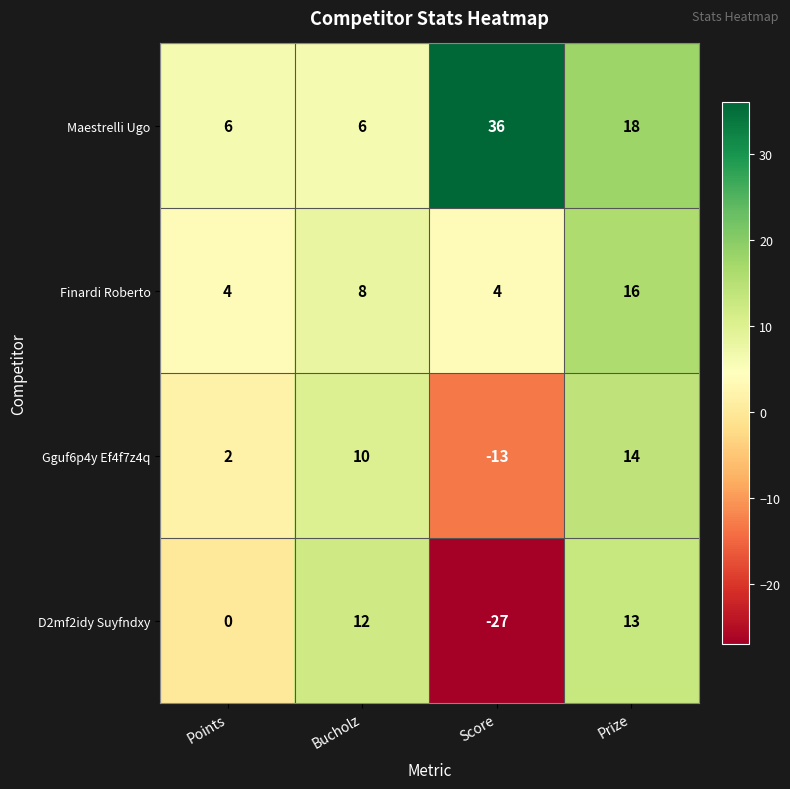

Reading right to left, transcribe all the data shown in this chart.

Maestrelli Ugo: Prize=18	Score=36	Bucholz=6	Points=6
Finardi Roberto: Prize=16	Score=4	Bucholz=8	Points=4
Gguf6p4y Ef4f7z4q: Prize=14	Score=-13	Bucholz=10	Points=2
D2mf2idy Suyfndxy: Prize=13	Score=-27	Bucholz=12	Points=0